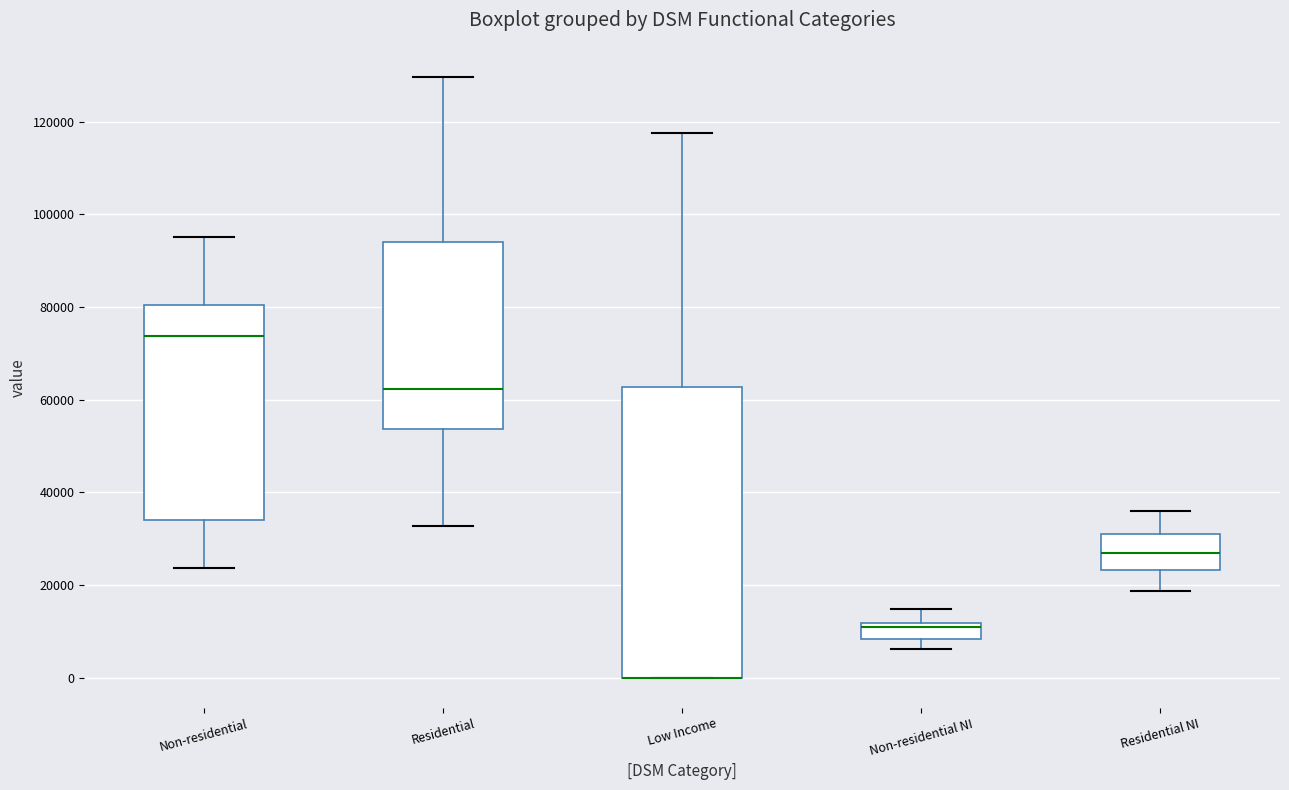

Reading left to right, read every box against the y-axis: the position of its median line, the range the box covers, and the ends of its whiskers. The values are not printed on the chart, so give them approximately, as read against the axis.

Non-residential: median 74000, box 34000 to 80000, whiskers 24000 to 96000
Residential: median 62000, box 54000 to 94000, whiskers 32000 to 130000
Low Income: median 0 (drawn on the box's lower edge), box 0 to 62000, whiskers 0 to 118000
Non-residential NI: median 10000, box 8000 to 12000, whiskers 6000 to 14000
Residential NI: median 26000, box 24000 to 30000, whiskers 18000 to 36000